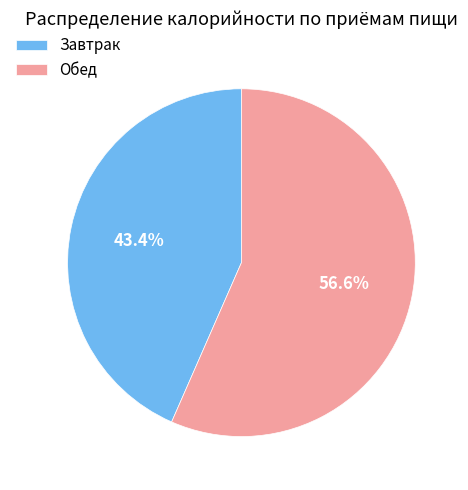

To the nearest percent, what is the difference between the largest and smallest slice percentages?

13%